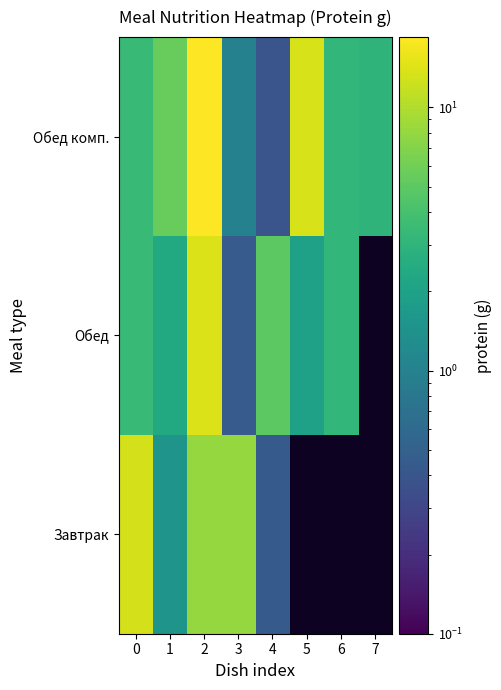

How many data points in Завтрак are above 13?

1